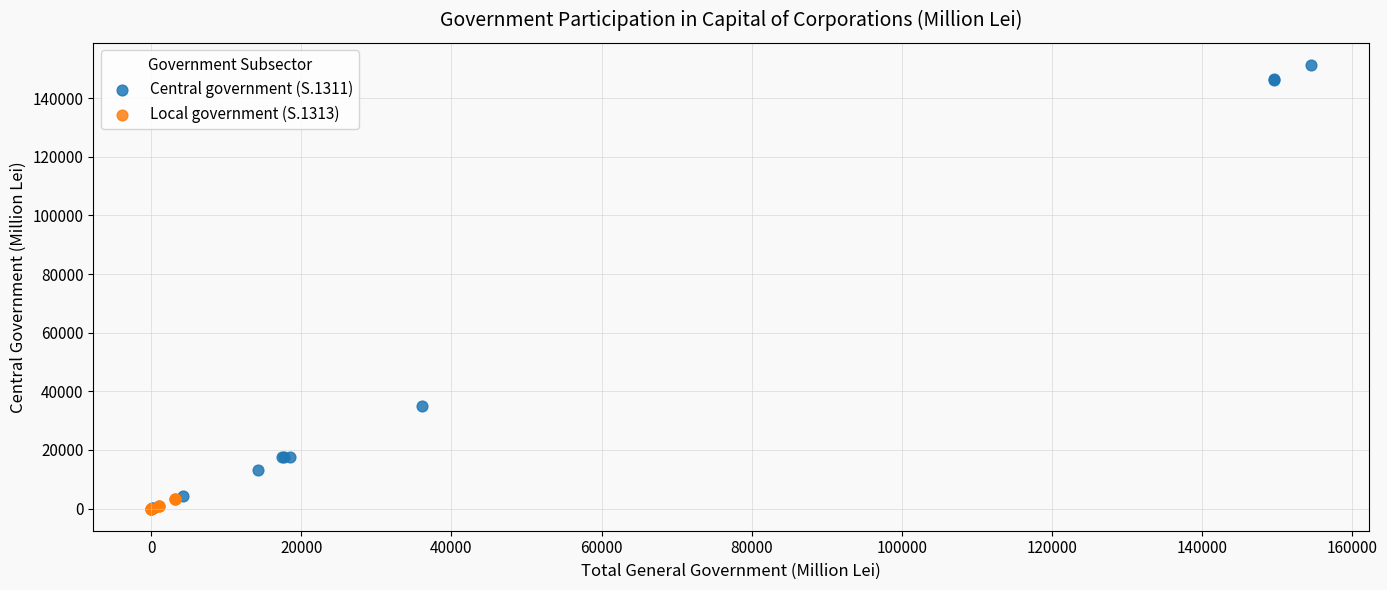

What are all the series names shown in the legend?

Central government (S.1311), Local government (S.1313)